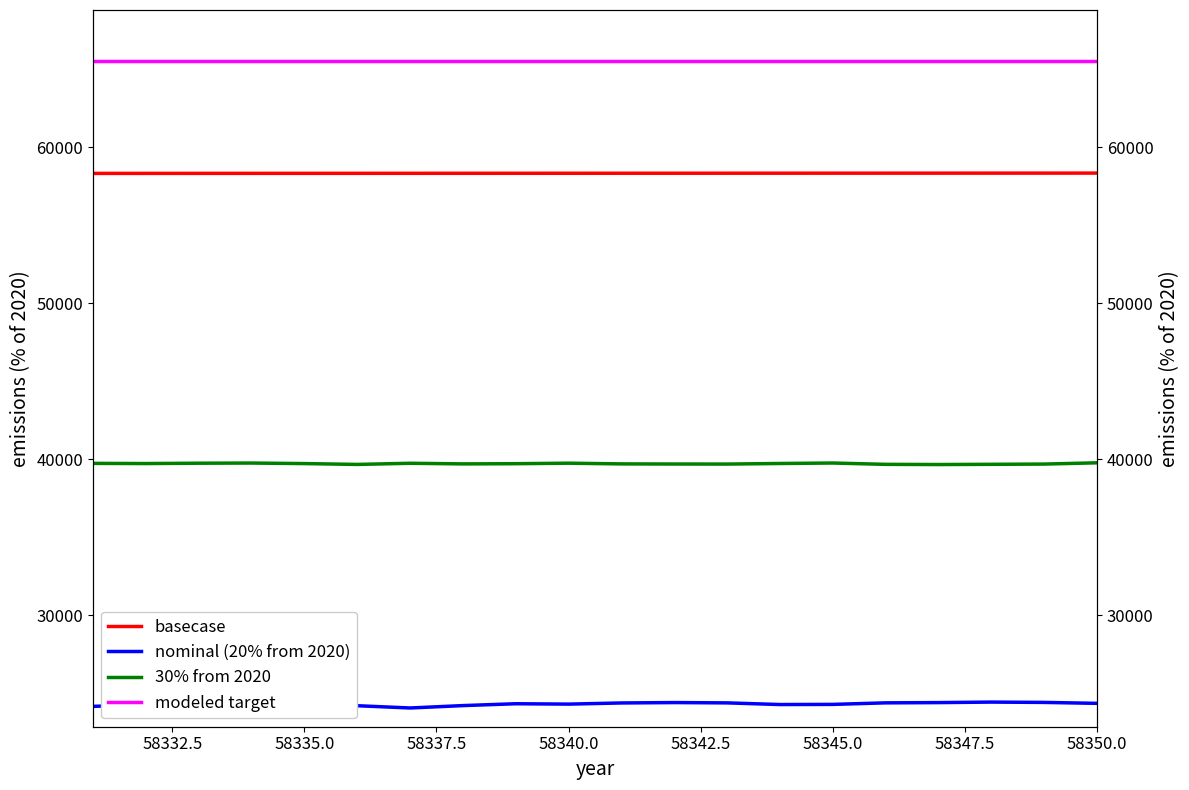

What is the value of the nominal (20% from 2020) point at the 15th from the left?

24272